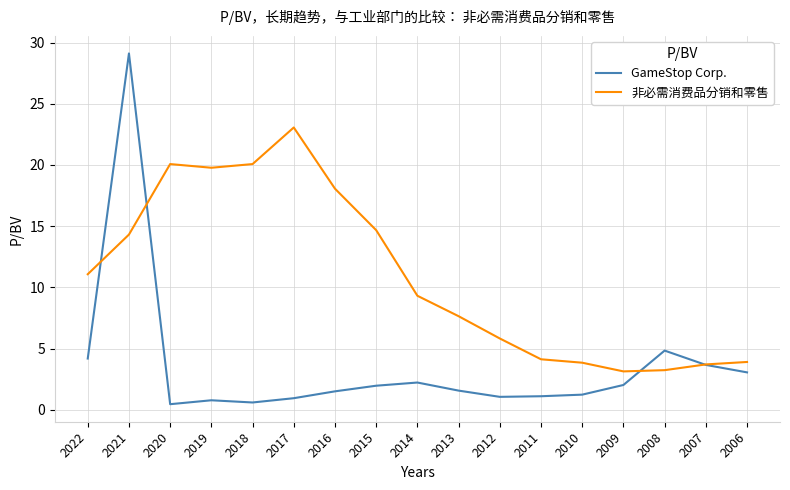

Where is the first local maximum for 非必需消费品分销和零售?

2020